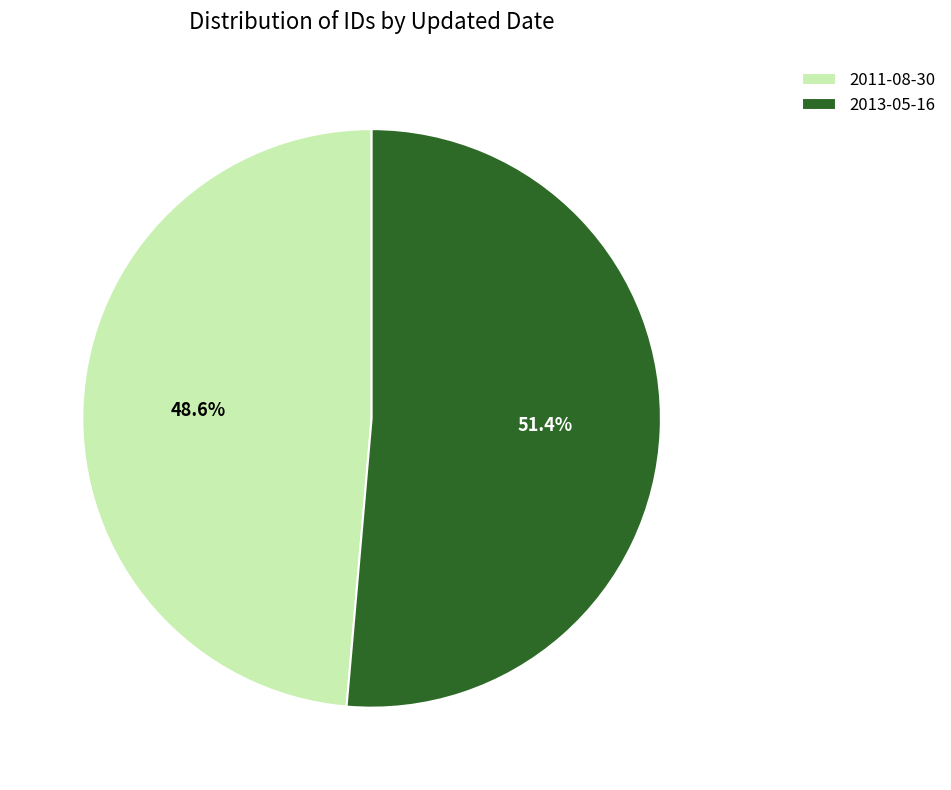

To the nearest percent, what is the combined percentage of 2011-08-30 and 2013-05-16?

100%